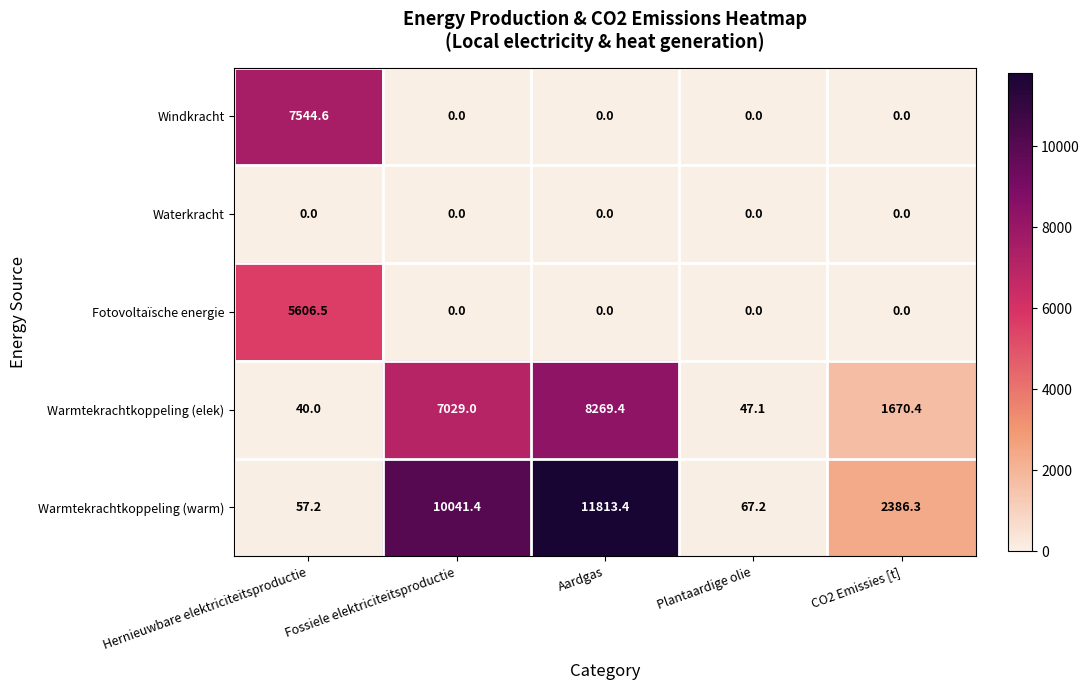

Which series has the largest range (max minus min)?

Warmtekrachtkoppeling (warm)